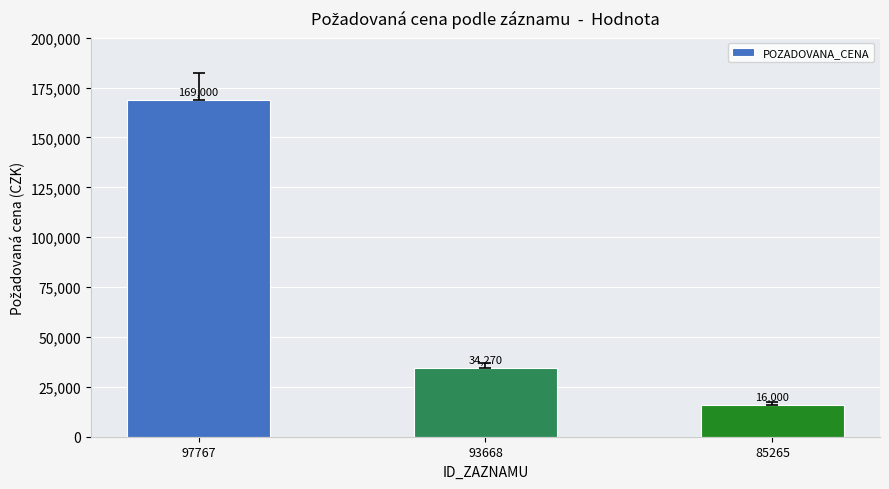

True or false: the data shows 34270 at 93668.

True